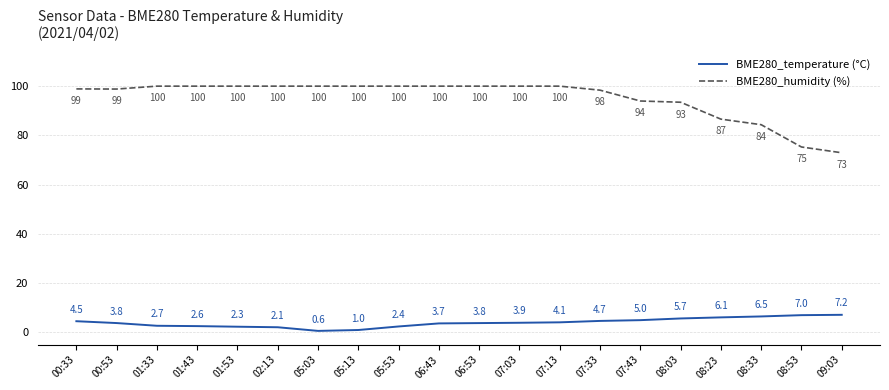

What is the minimum value shown in the chart?

0.6